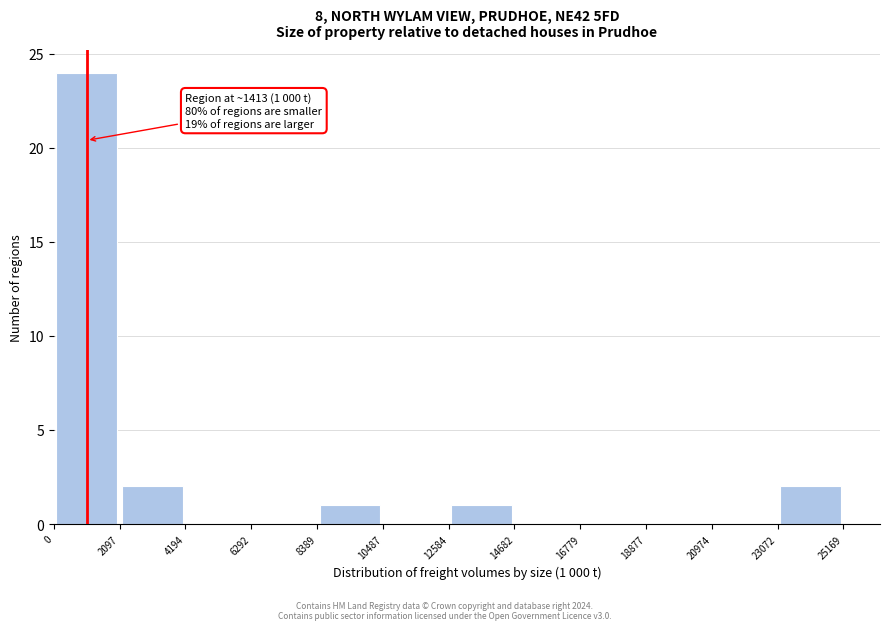

Over which range of the x-axis is the bar tallest?

0 to 2097